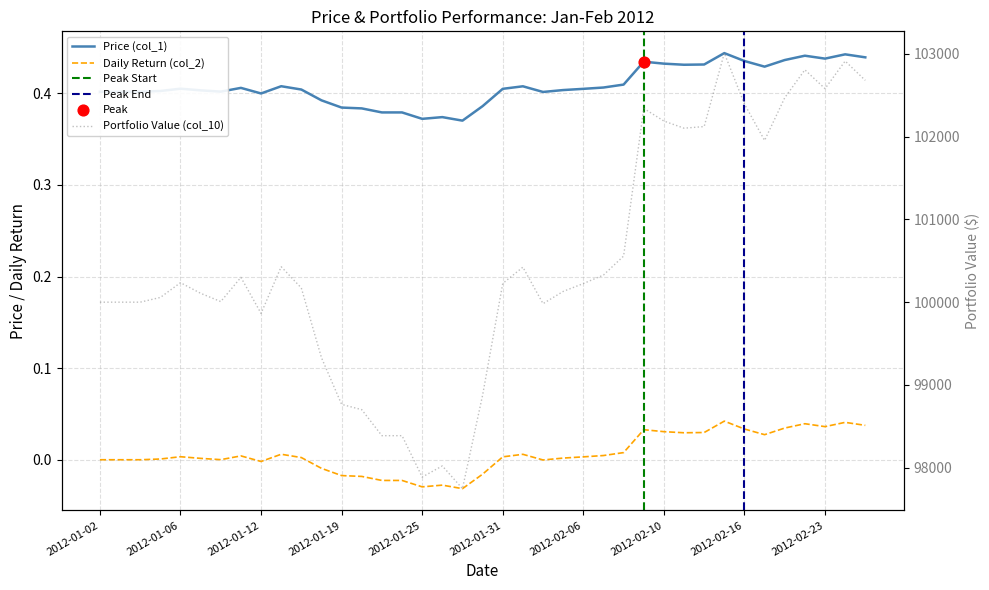

Which series has the largest total across all categories?

Portfolio Value (col_10)